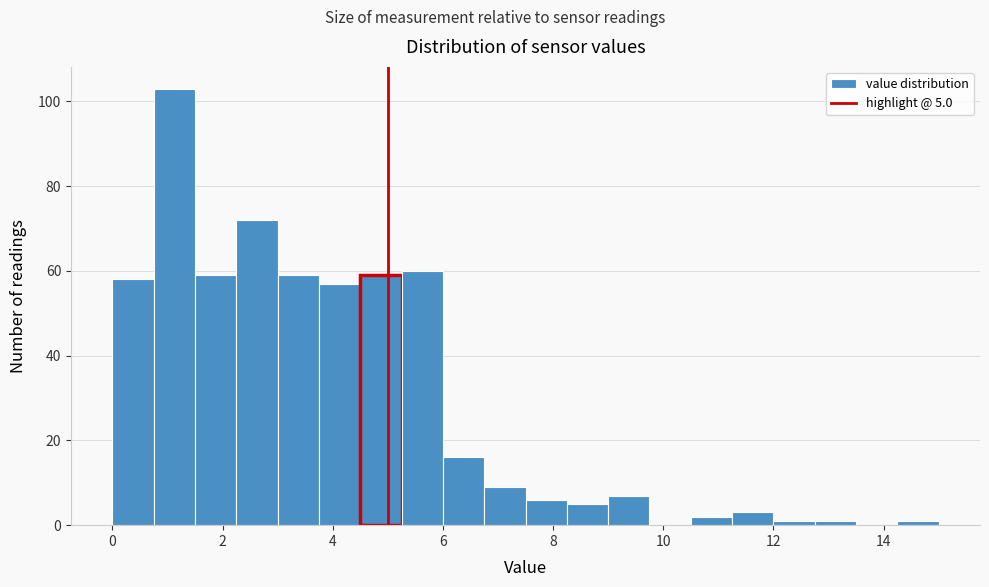

Around what value on the x-axis is the tallest bar? Give the approximate position of its centre, as read against the axis.

1.2